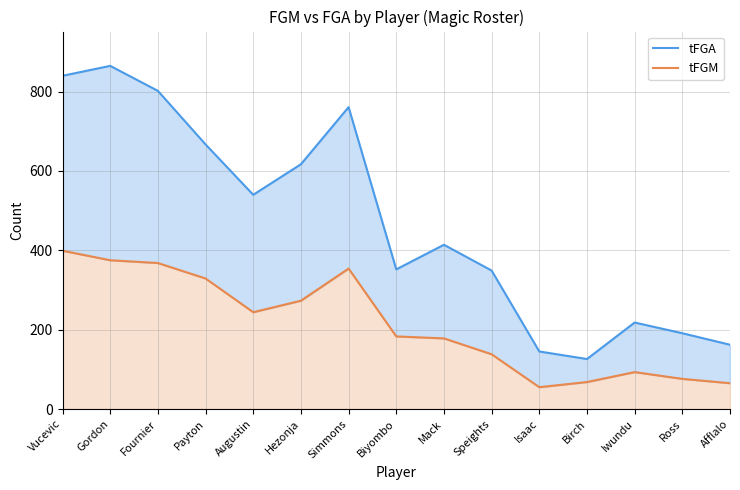

At which category does the chart reach its minimum across all series?

Isaac